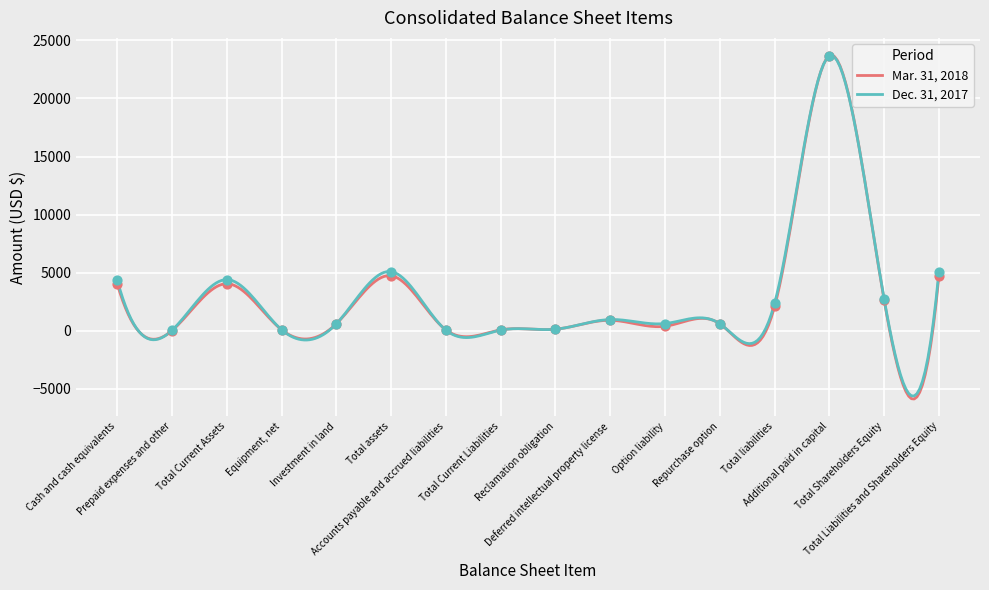

Which series contains the lowest Y value?

Mar. 31, 2018